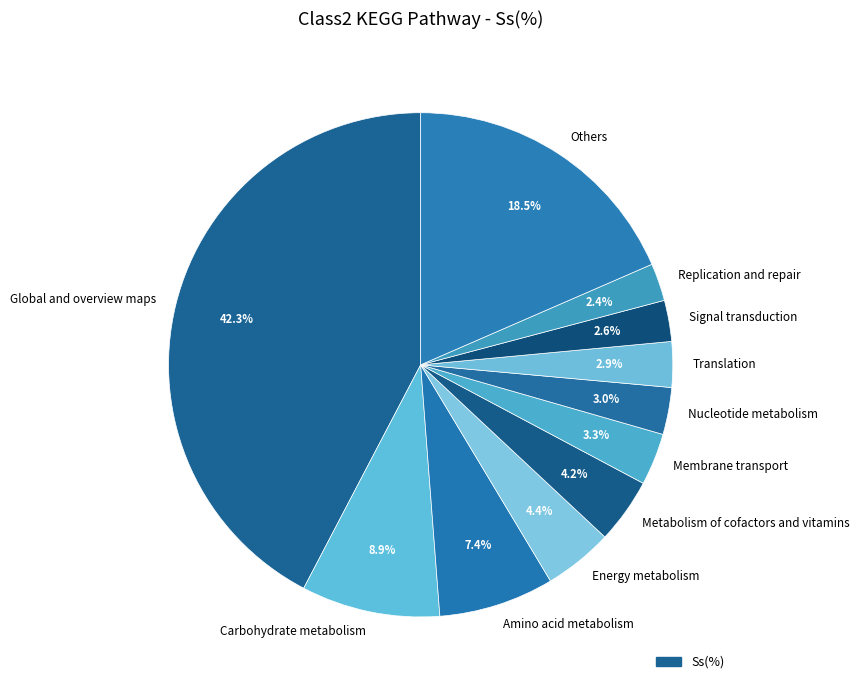

Combined, what portion of the pie is Replication and repair and Global and overview maps?

44.7%